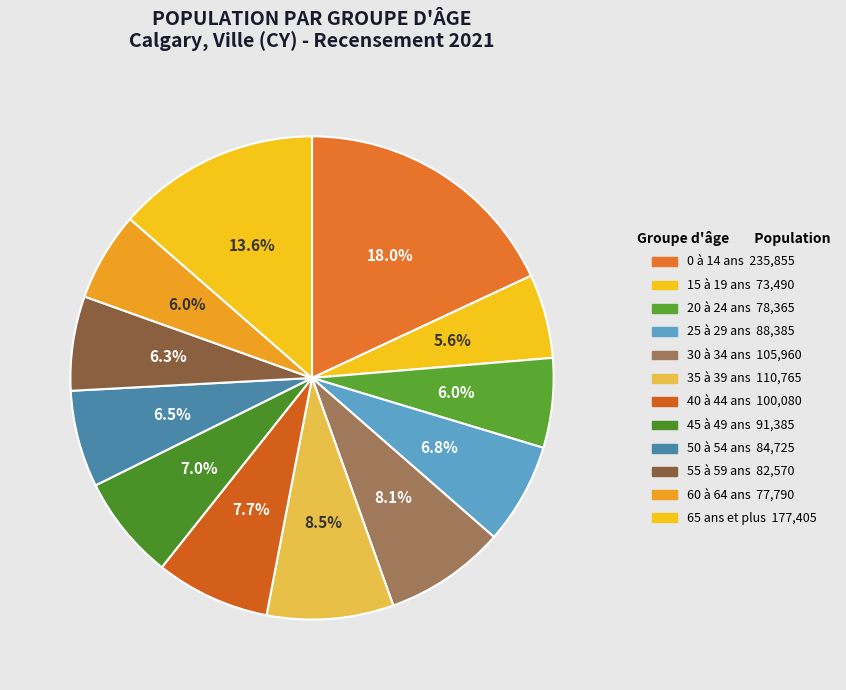

How many slices are in this pie chart?

12